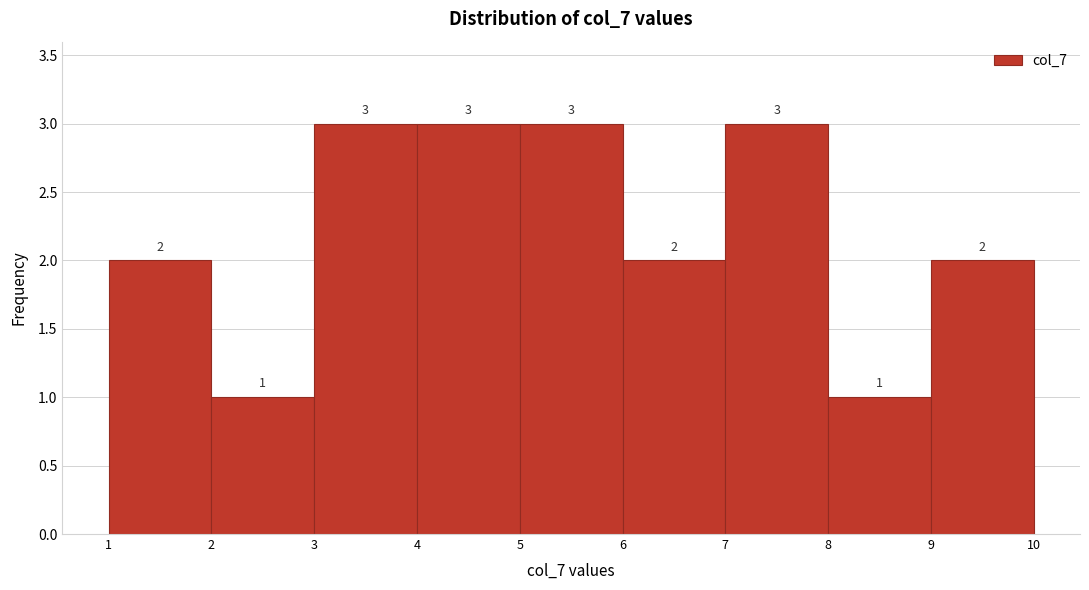

Reading left to right, transcribe this chart: for each bar, give the range it covers on the x-axis and its height.

1 to 2: 2
2 to 3: 1
3 to 4: 3
4 to 5: 3
5 to 6: 3
6 to 7: 2
7 to 8: 3
8 to 9: 1
9 to 10: 2